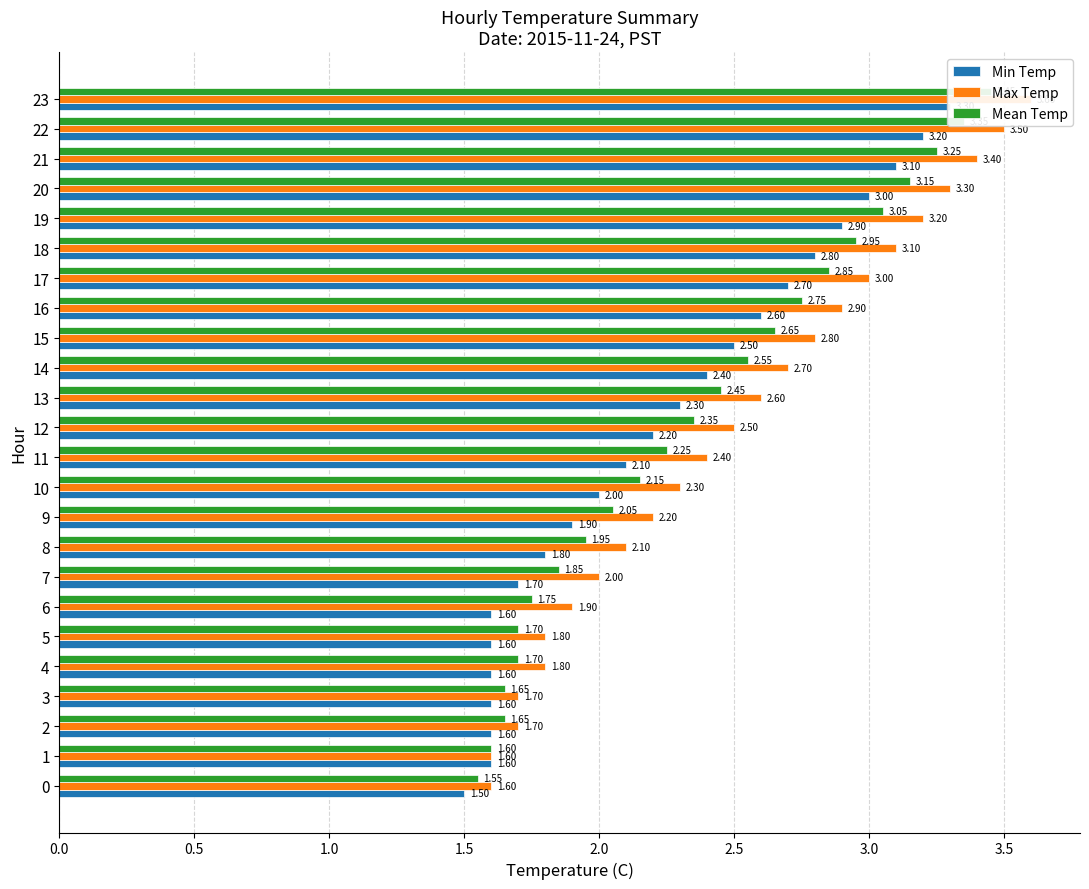

Count the number of data series in this chart.

3